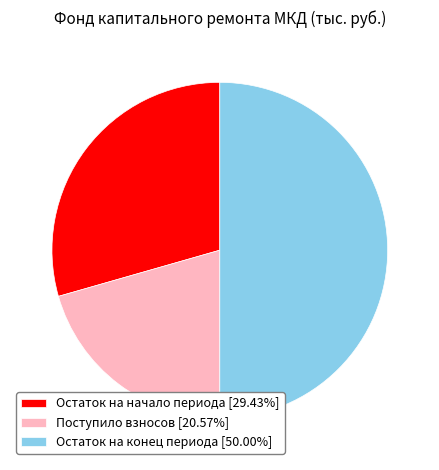

What is the ratio of the value at Поступило взносов [20.57%] to the value at Остаток на конец периода [50.00%]?

0.4